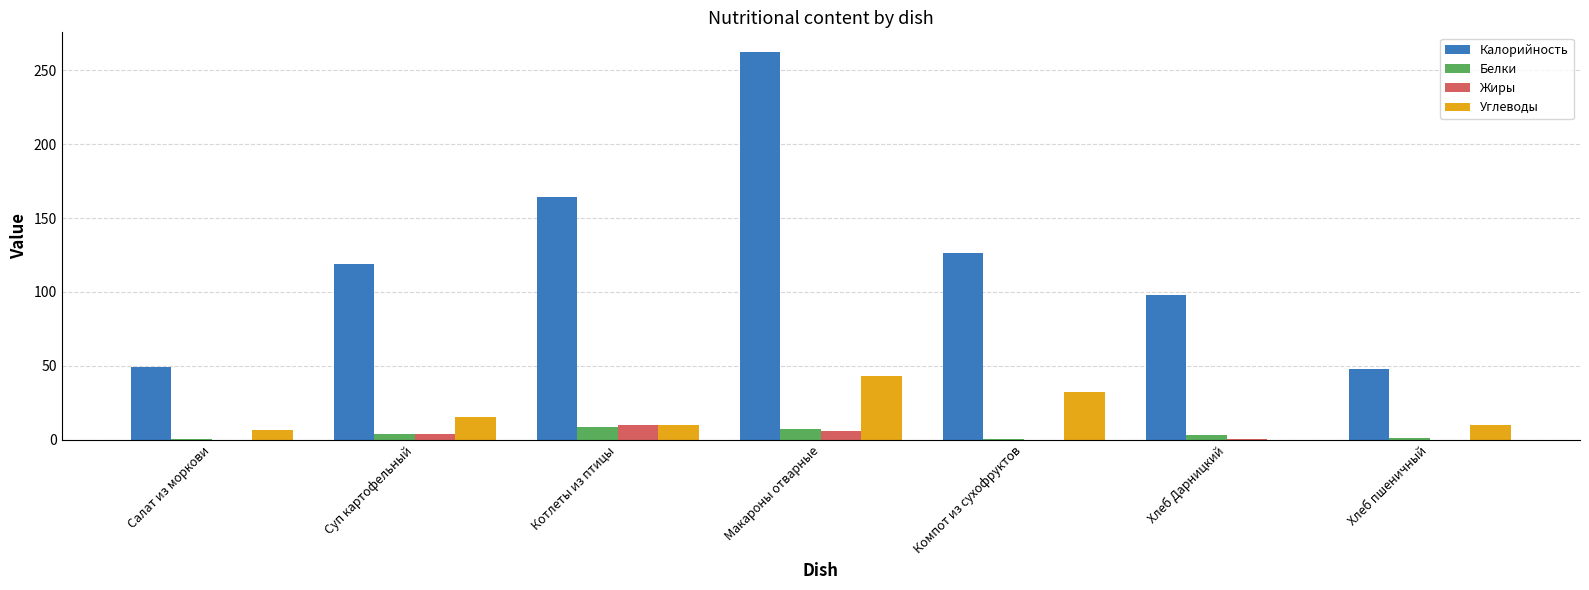

Is it true that Калорийность equals 47.6 at Хлеб пшеничный?

True